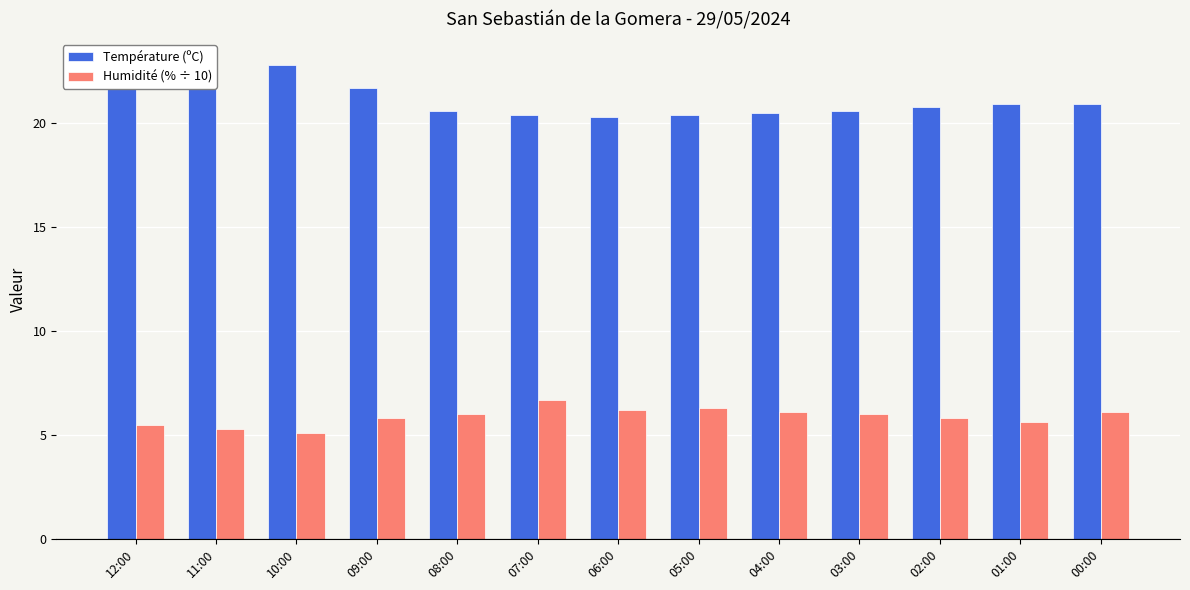

What is the difference between the Température (ºC) values at 04:00 and 09:00?

1.2